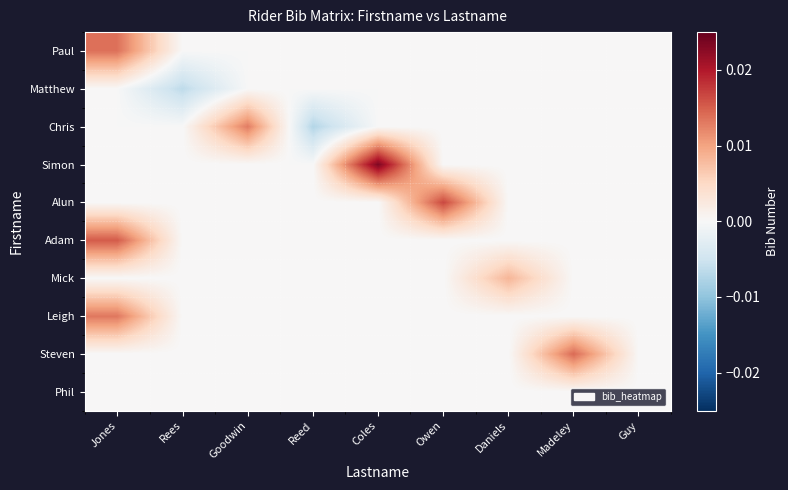

How many data points does each series have?

9